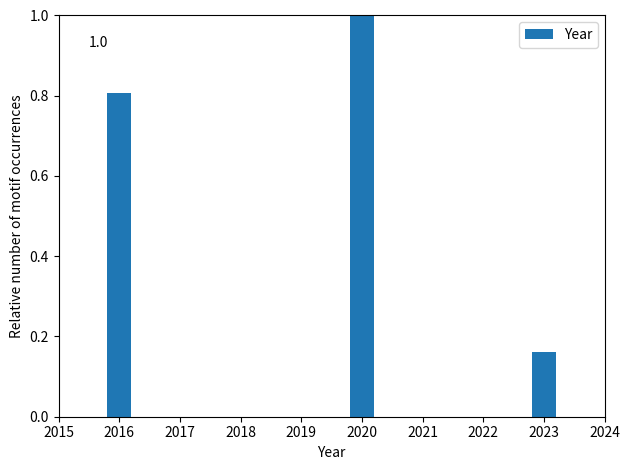

True or false: the data shows 0.4 at 2020.

False